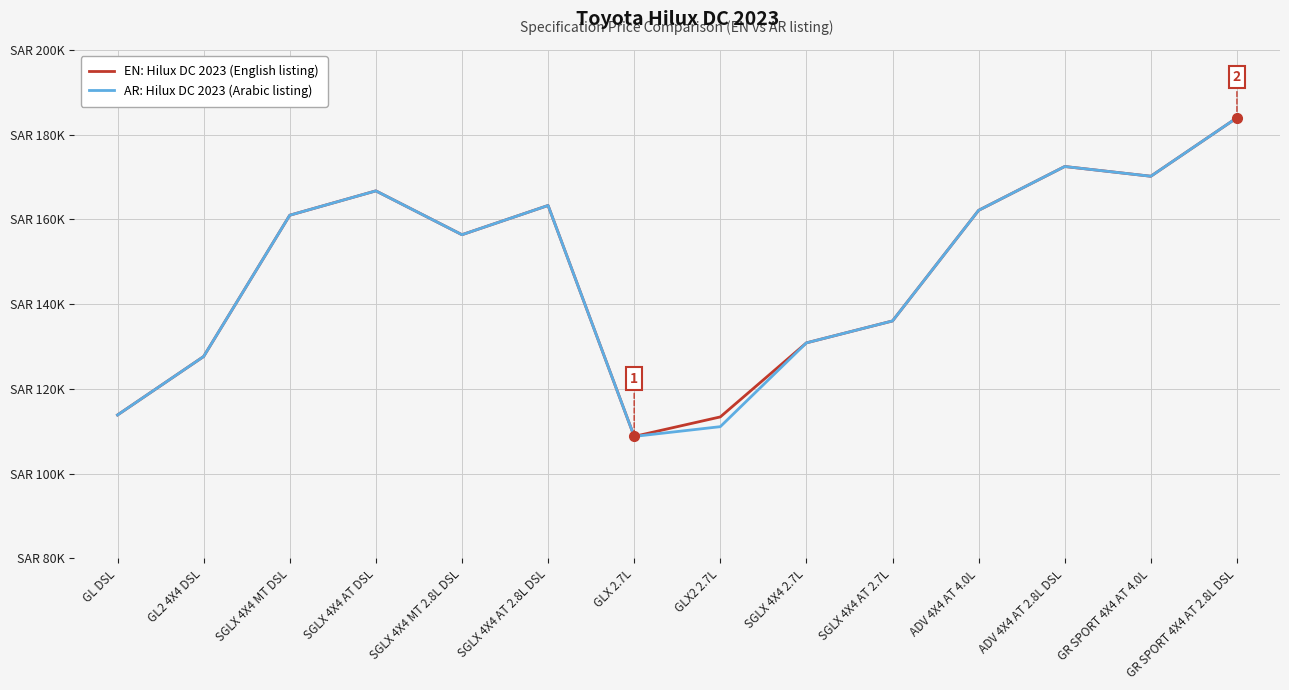

In EN: Hilux DC 2023 (English listing), how many points are higher than both neighbors (excluding endpoints)?

3